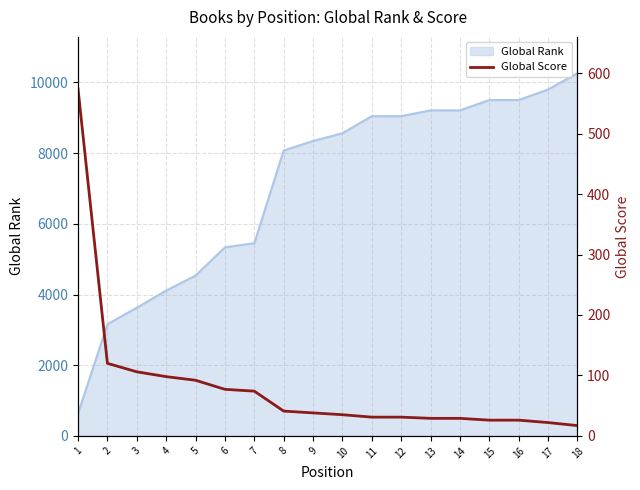

What is the difference between the maximum and second lowest values?

552